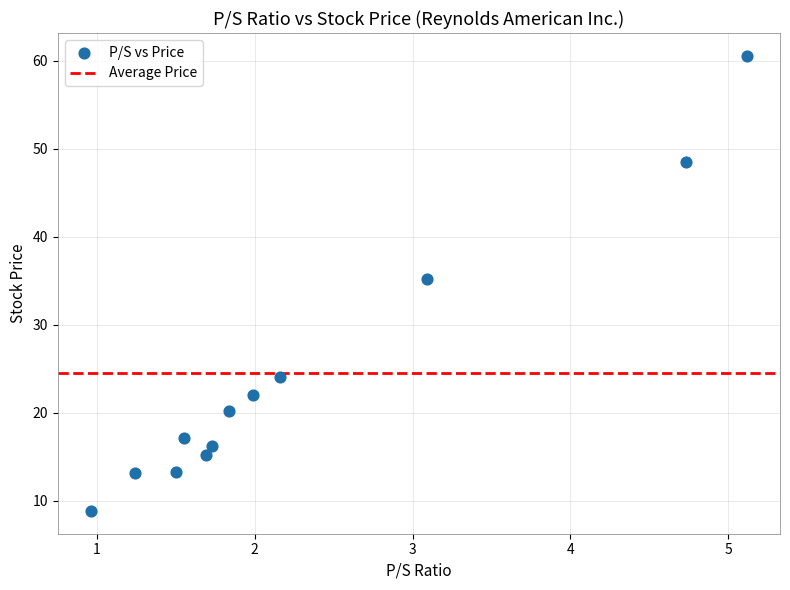

What is the range of X values (max minus min)?

4.2